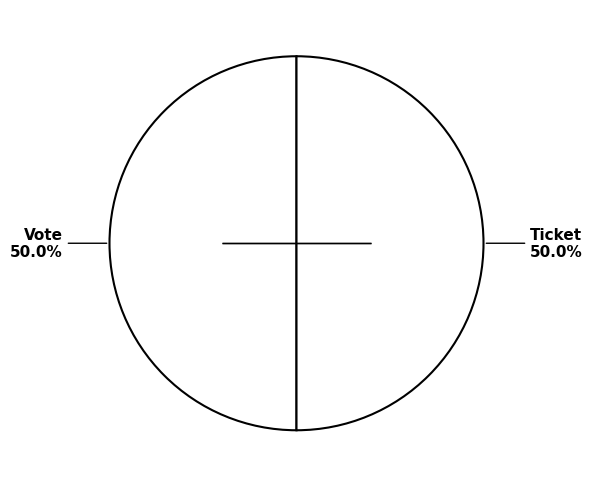

How many segments does this pie chart have?

2